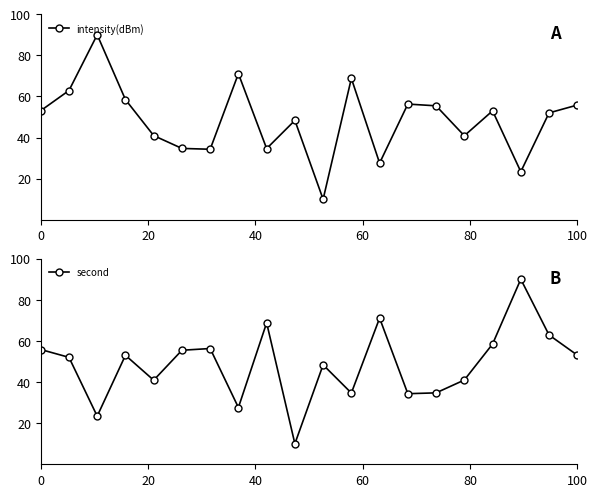

In intensity(dBm), how many points are lower than both neighbors (excluding endpoints)?

6